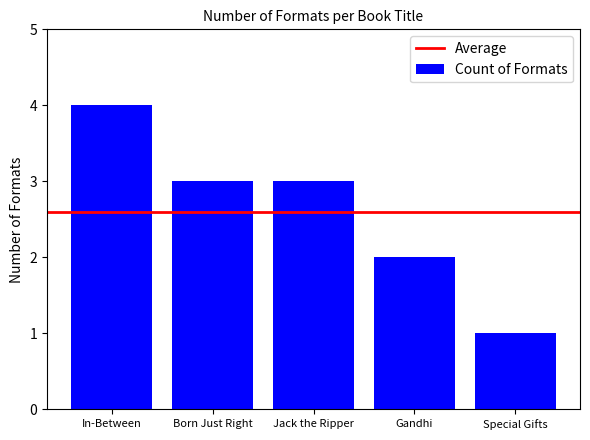

How many series are shown in this chart?

1